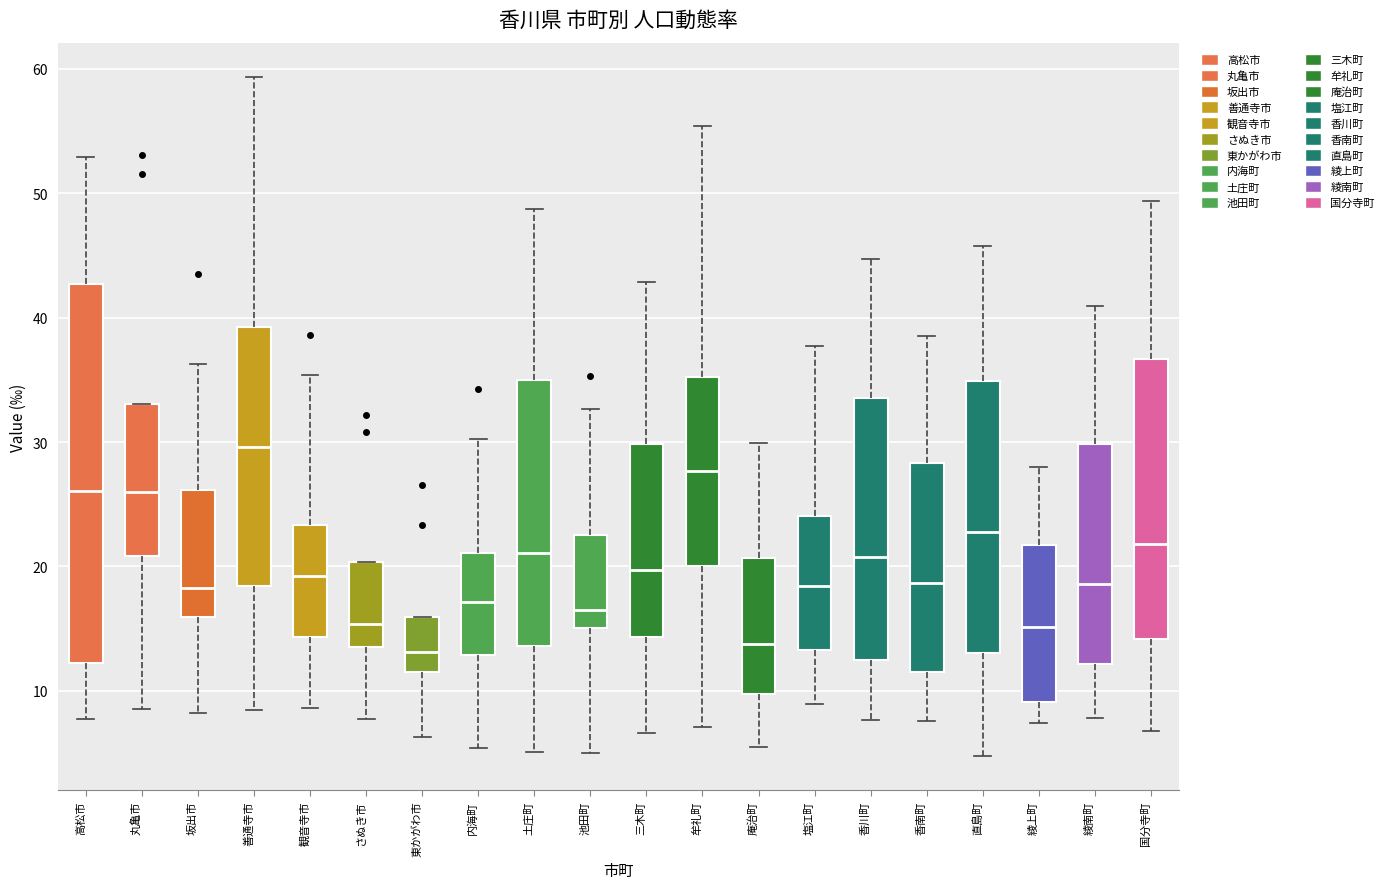

Where does the lower whisker of the box for 綾上町 end on the y-axis? The values are not printed on the chart, so give them approximately, as read against the axis.

7